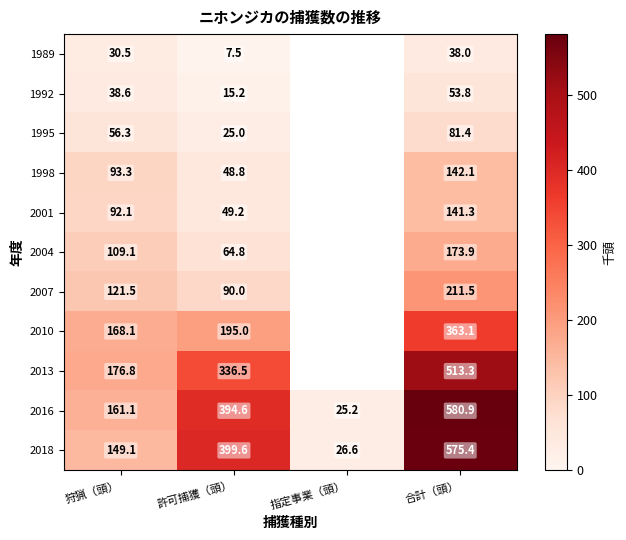

What is the total value across all series at 許可捕獲（頭）?

1626.2